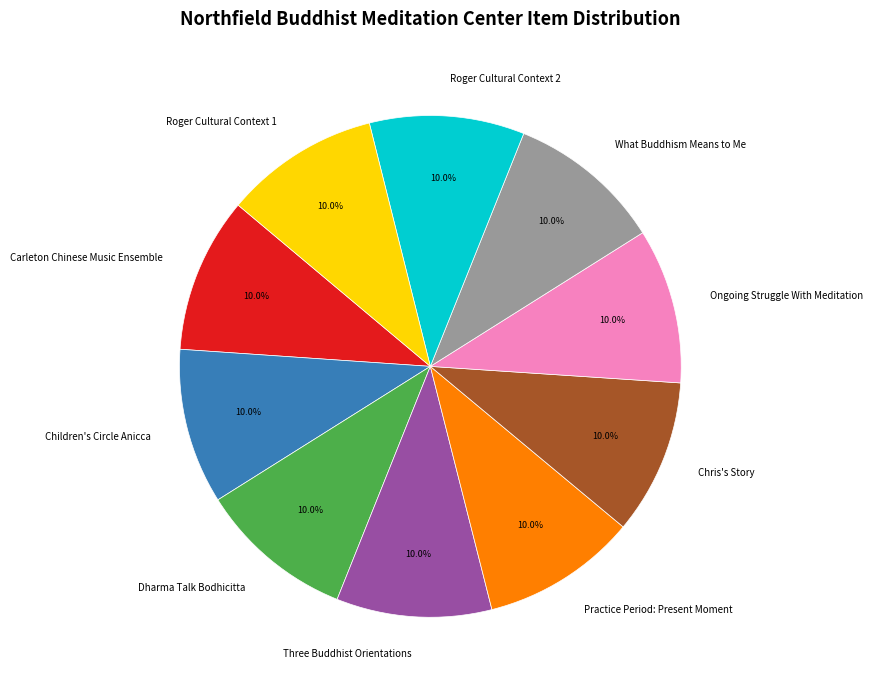

To the nearest percent, what portion does Practice Period: Present Moment represent?

10%